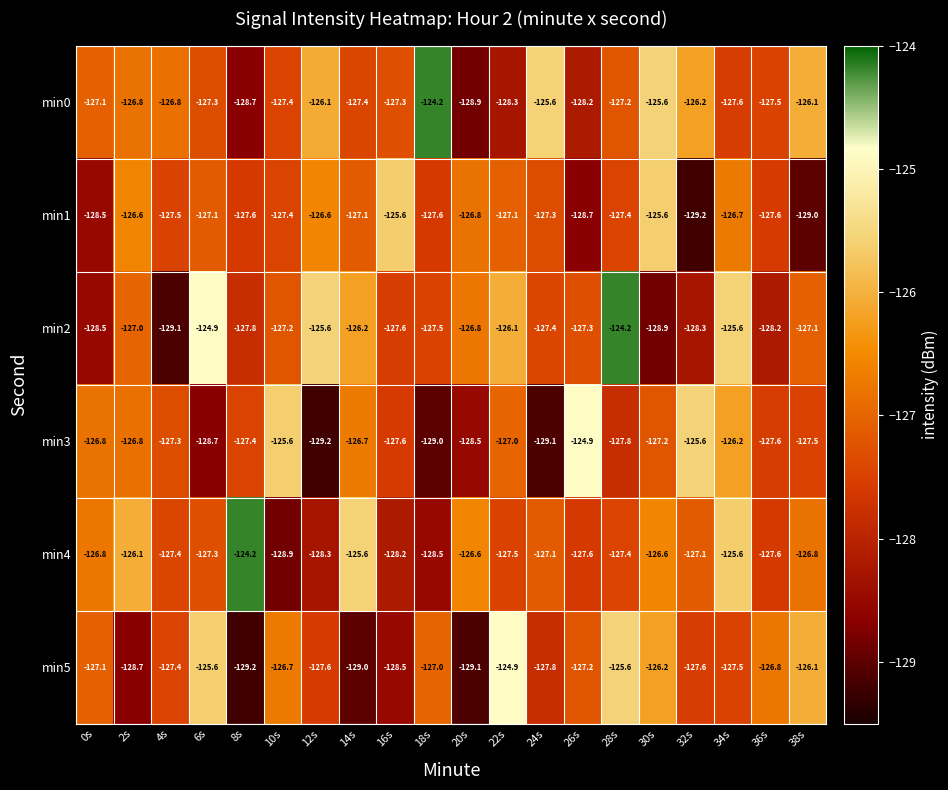

At which label does min2 reach its peak?

28s